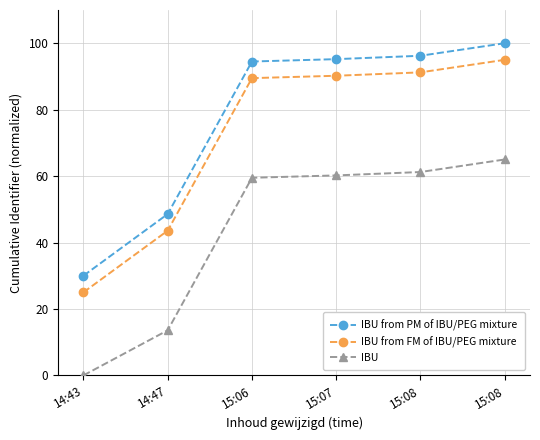

Reading left to right, extract all data points from this chart.

IBU from PM of IBU/PEG mixture: 30.0	48.6	94.5	95.2	96.2	100.0
IBU from FM of IBU/PEG mixture: 25.0	43.6	89.5	90.2	91.2	95.0
IBU: 0.0	13.6	59.5	60.2	61.2	65.0